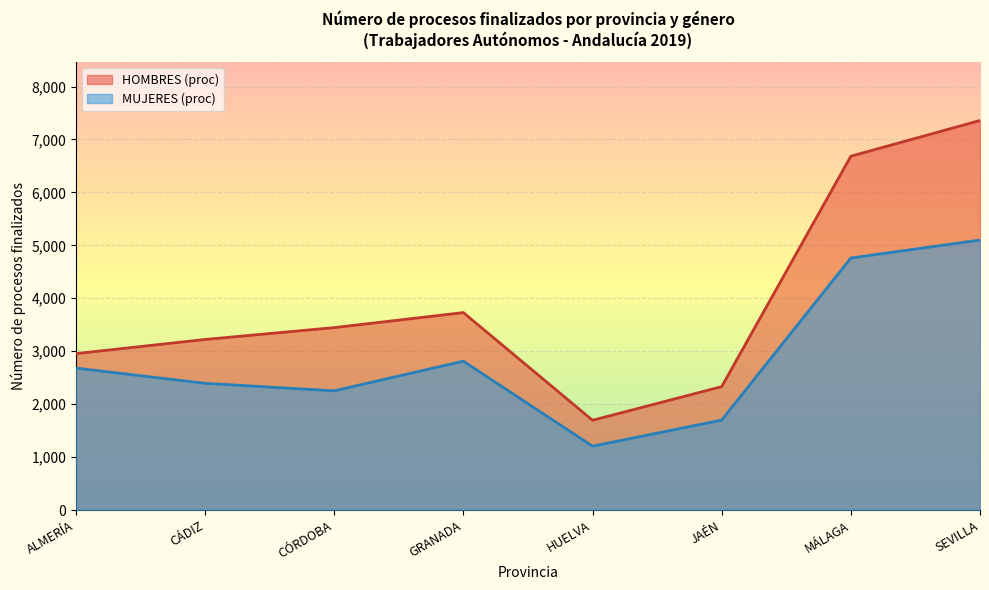

Which category has the highest value in the MUJERES (proc) series?

SEVILLA